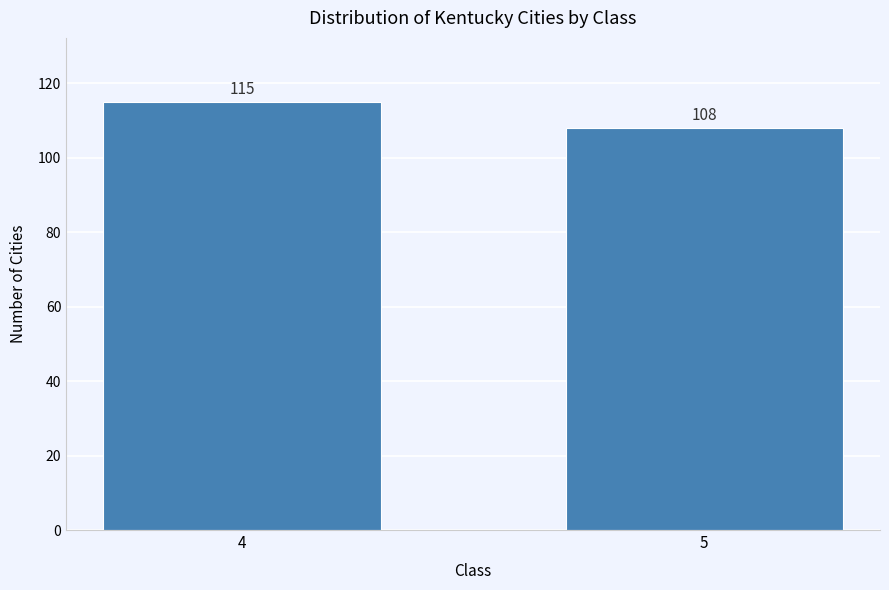

Reading left to right, transcribe all the data shown in this chart.

115	108